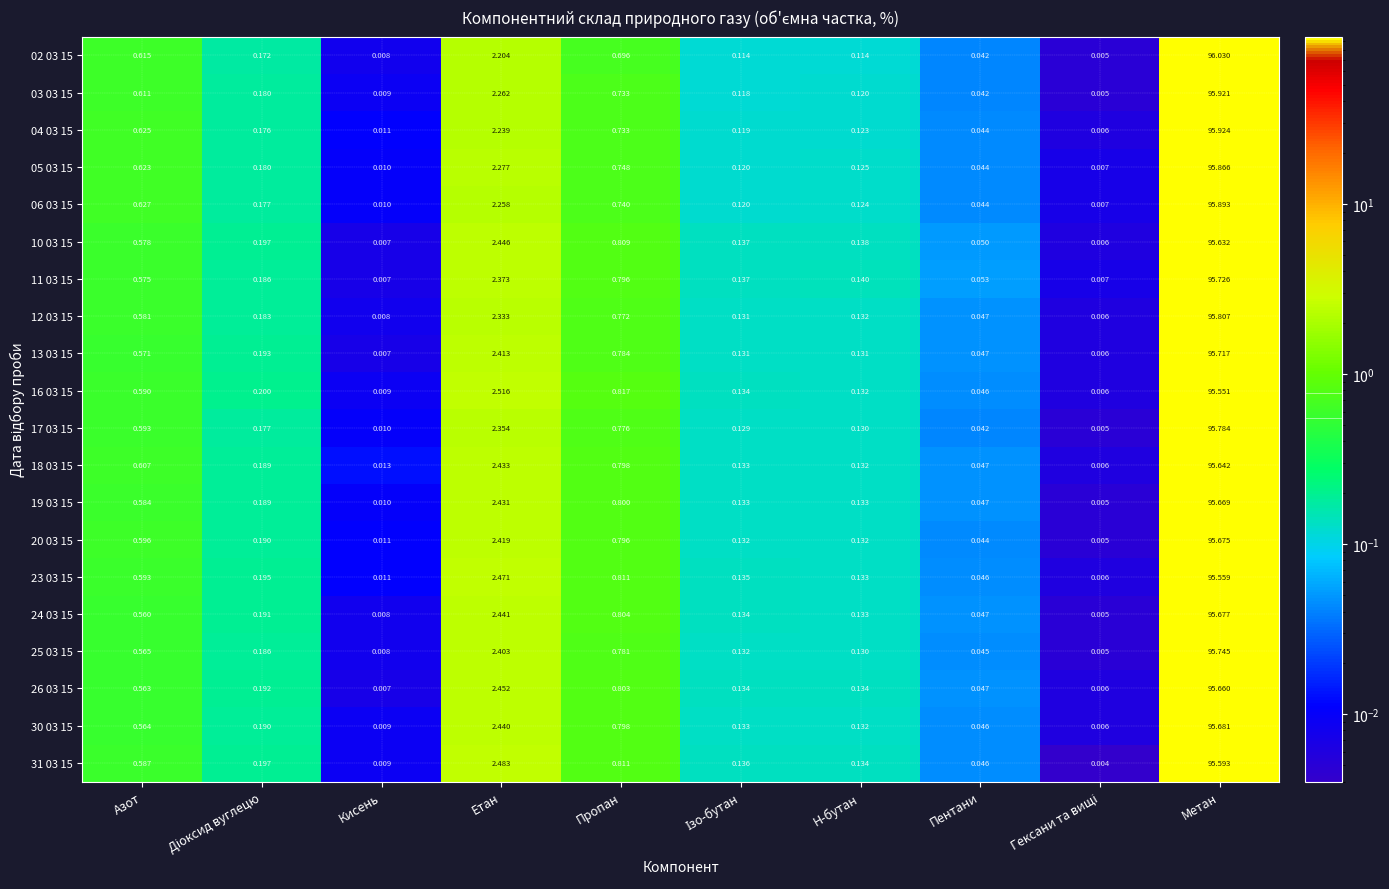

At how many categories does at least one series exceed 52?

1